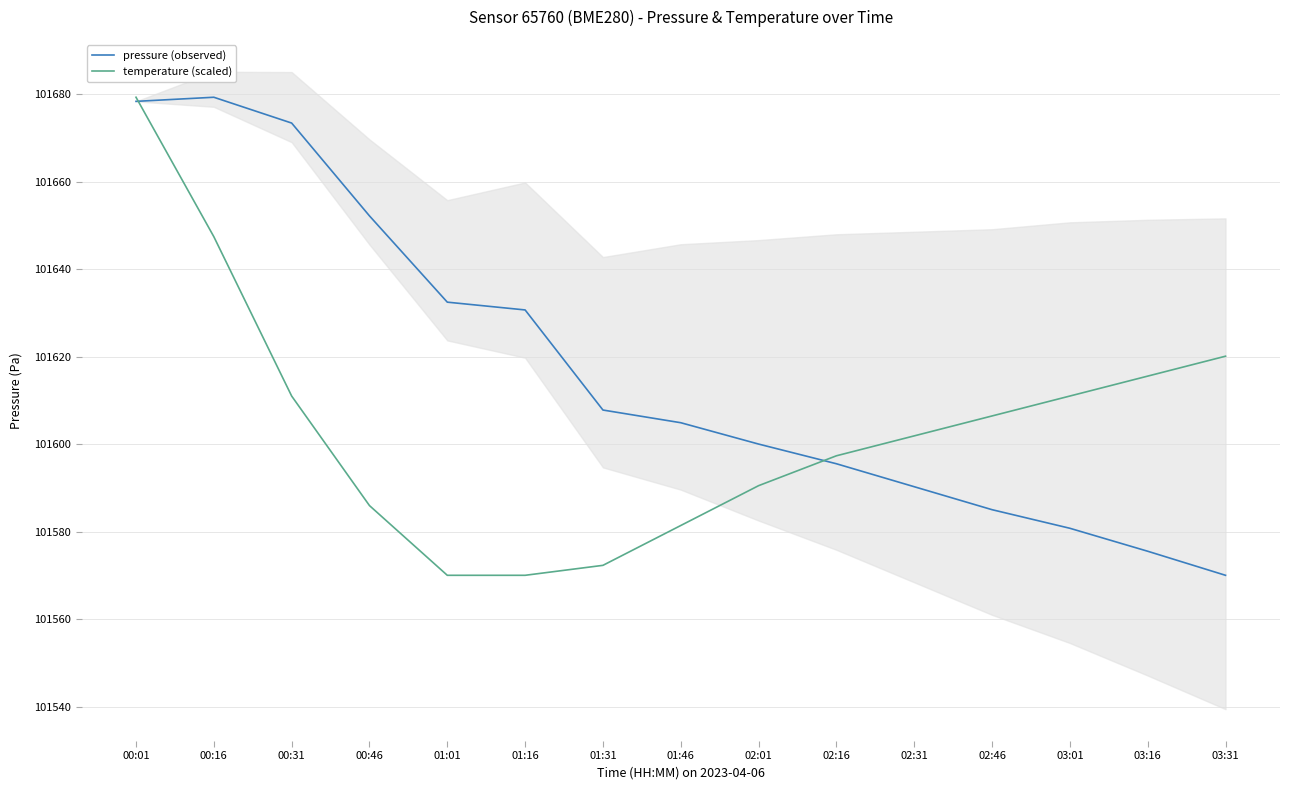

Rank the series by their maximum value, from highest to lowest.

pressure (observed), temperature (scaled)